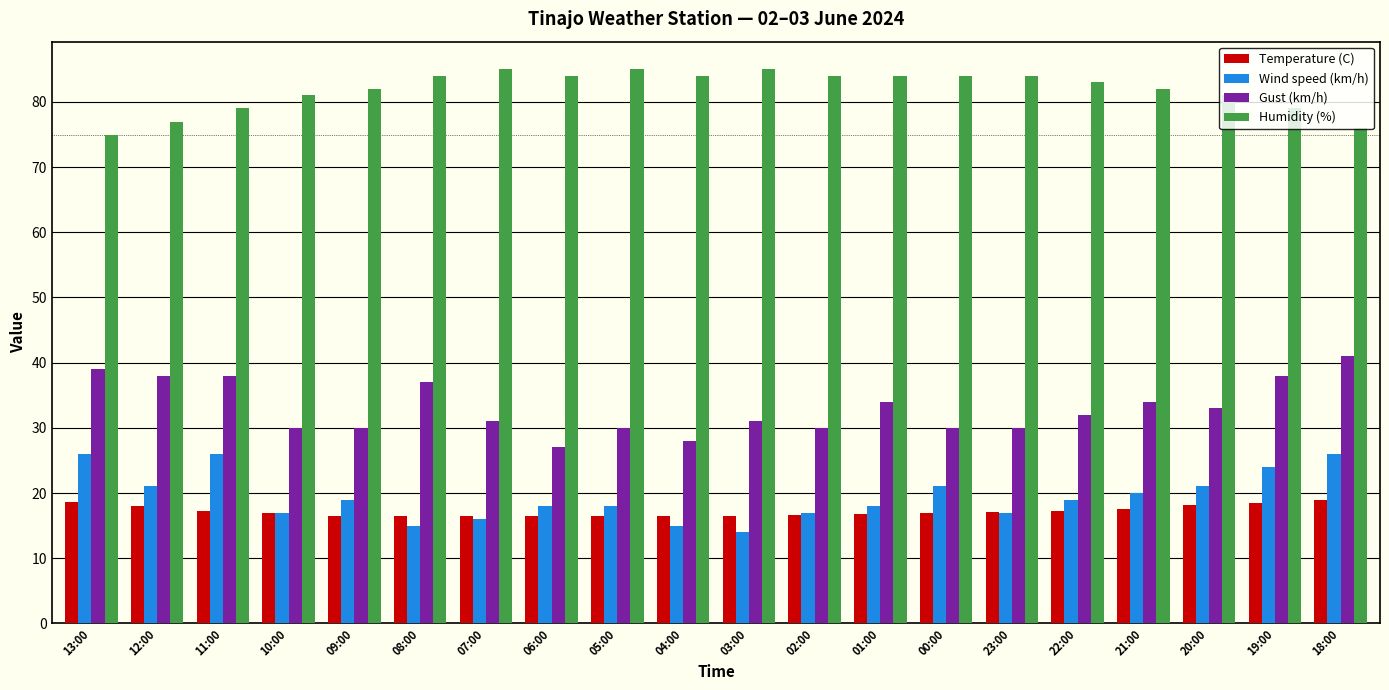

What is the highest value of the Humidity (%) series?

85.0